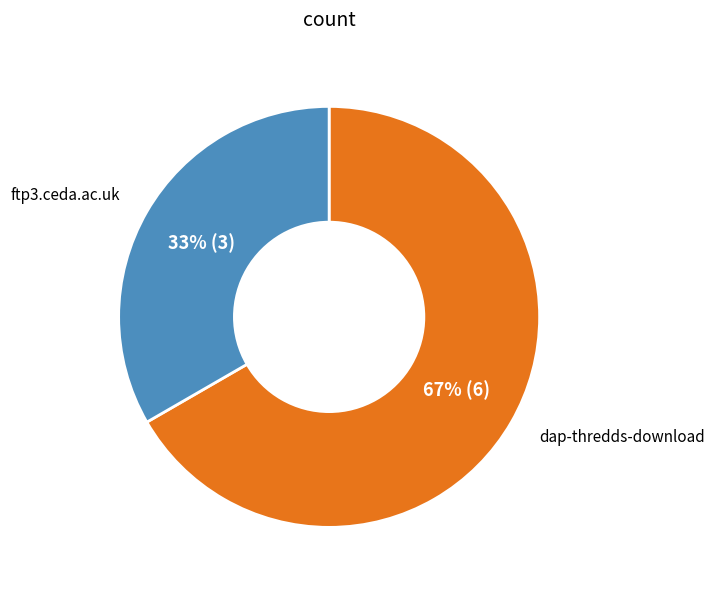

Is there any slice that represents more than half of the pie?

Yes